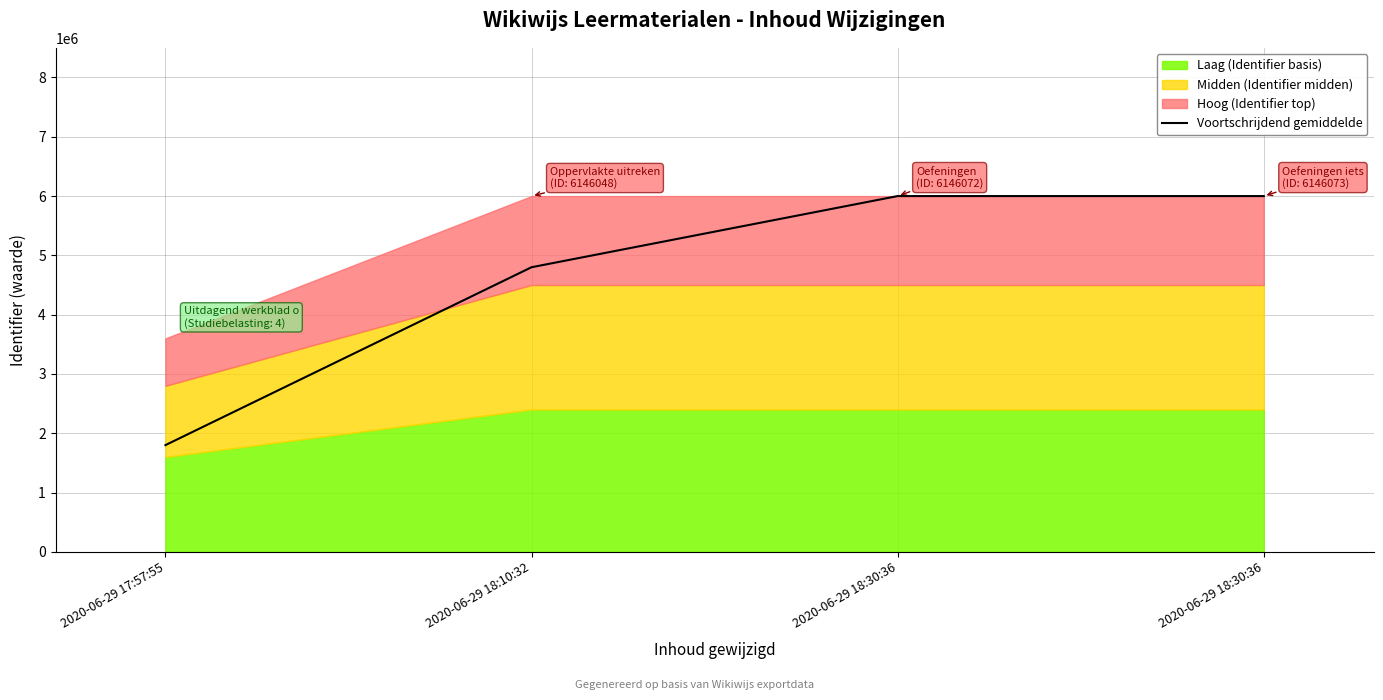

What is the difference between the values at 2020-06-29 18:30:36 and 2020-06-29 17:57:55?

4199999.5